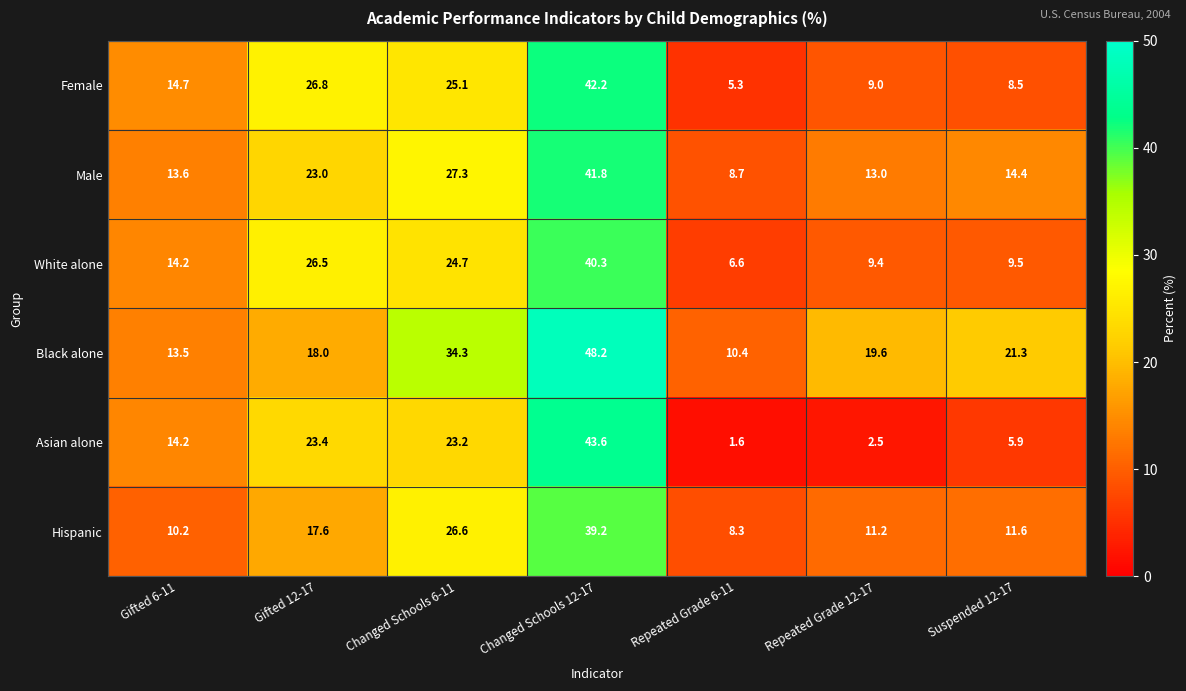

How many categories are shown in the chart?

7